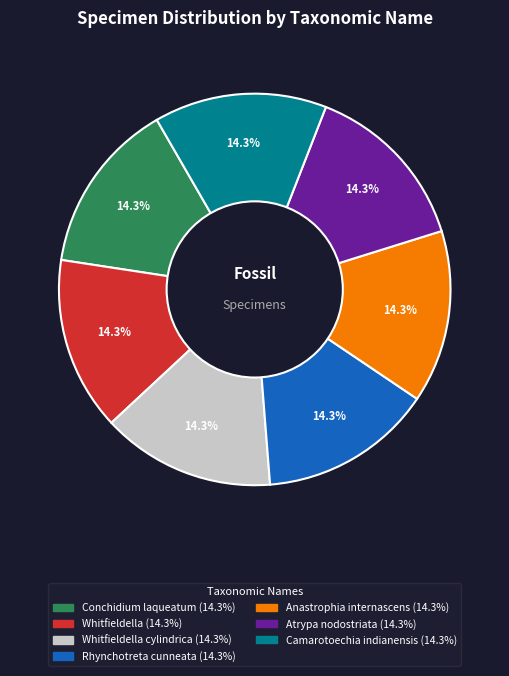

Is there a majority slice in this chart?

No